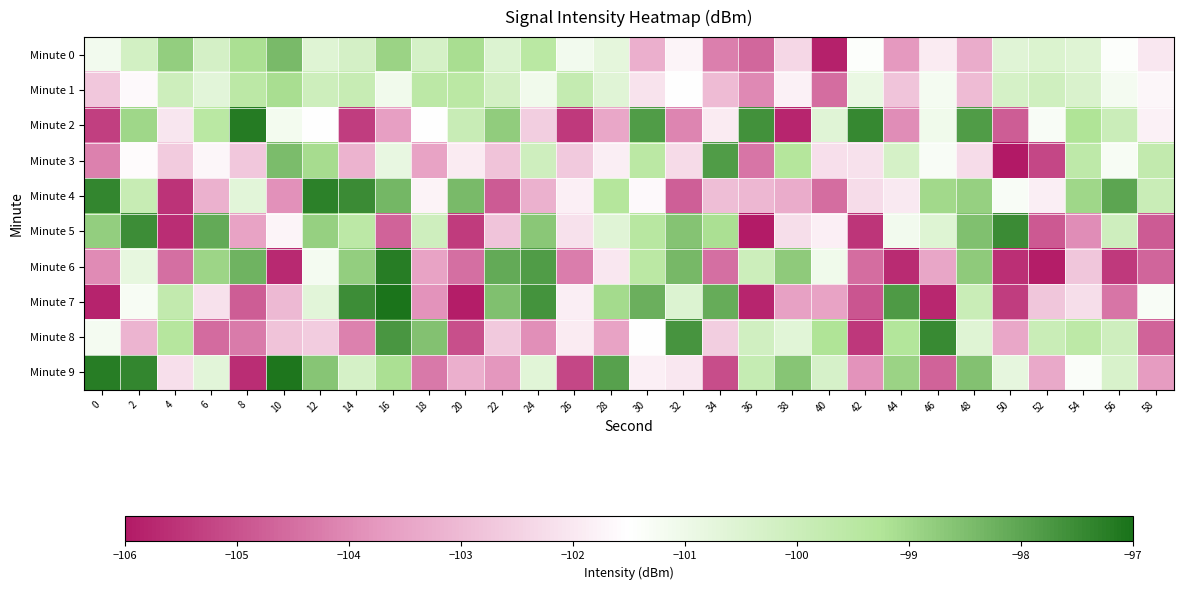

At which category does the chart reach its peak across all series?

16